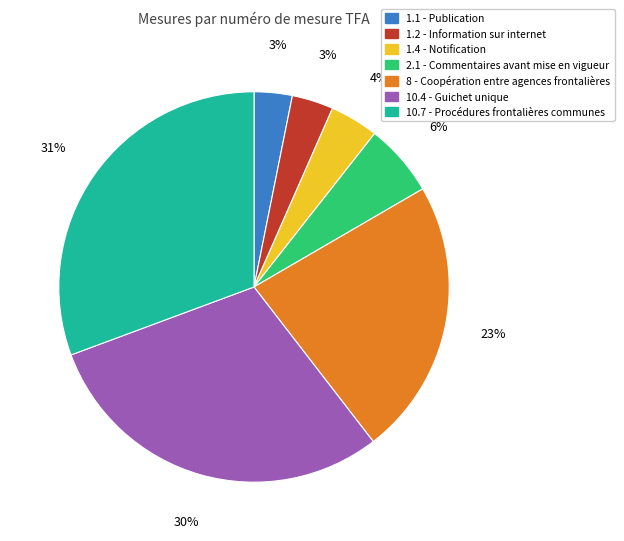

How many segments does this pie chart have?

7